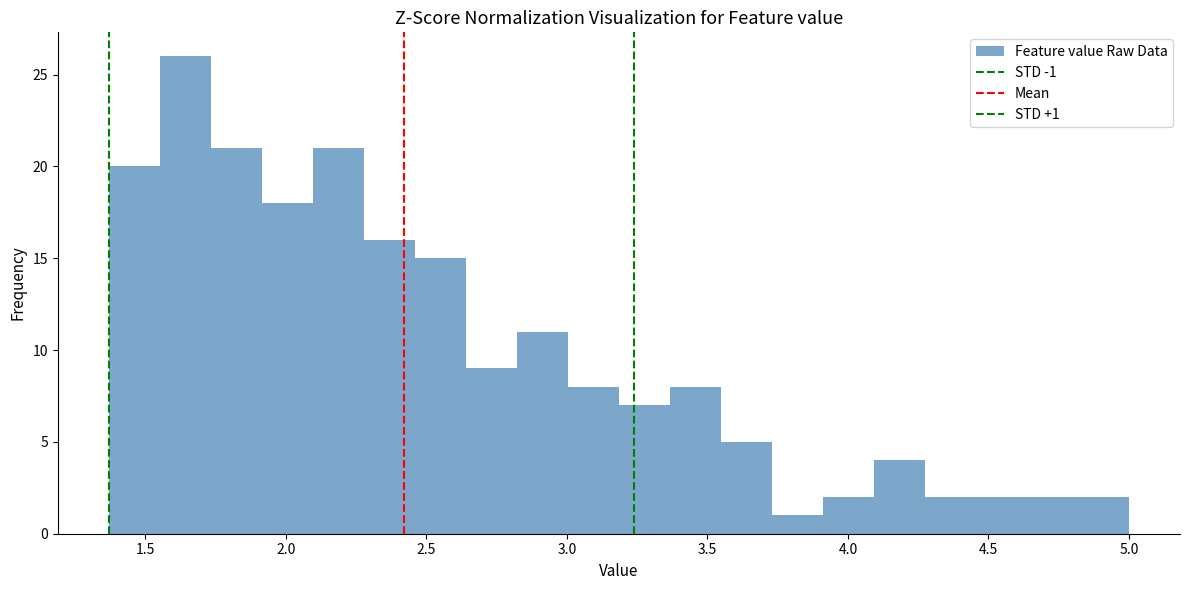

Read against the x-axis, roughly where is the centre of the tallest bar?

1.65